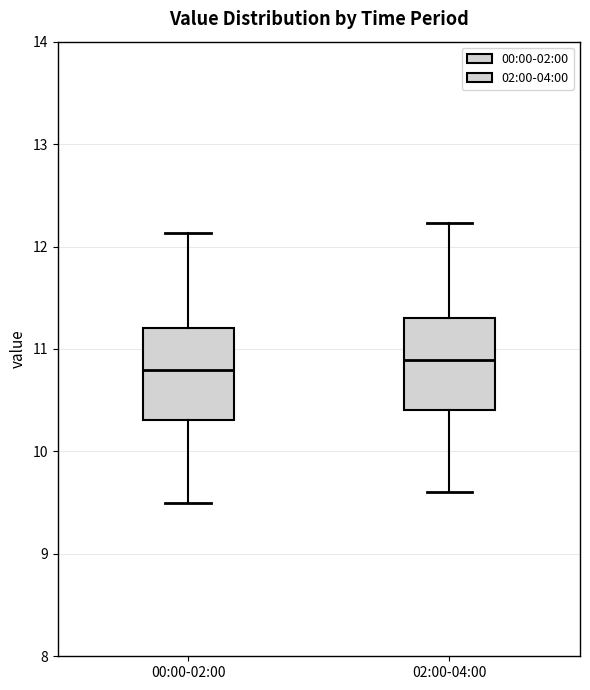

Which box's median line is the highest?

02:00-04:00